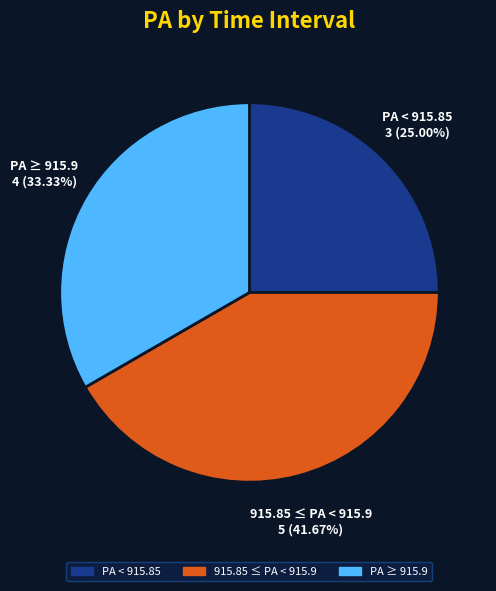

Which category has the biggest portion of the pie?

915.85 ≤ PA < 915.9